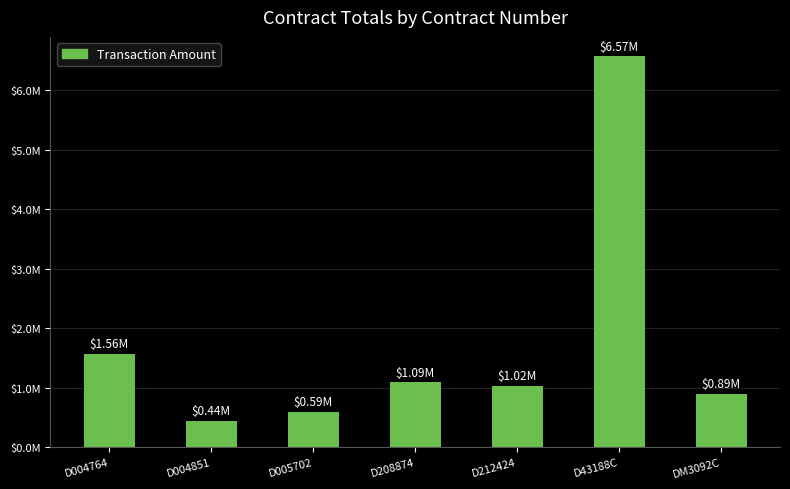

What is the label of the 4th bar from the left?

D208874